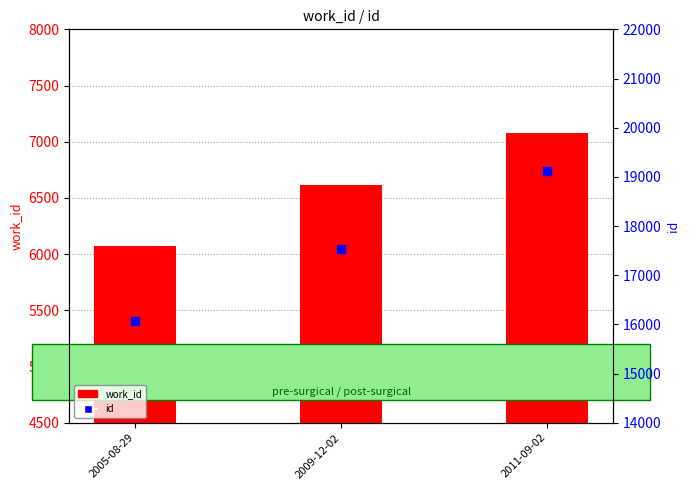

At which category is the sum across all series the highest?

2011-09-02